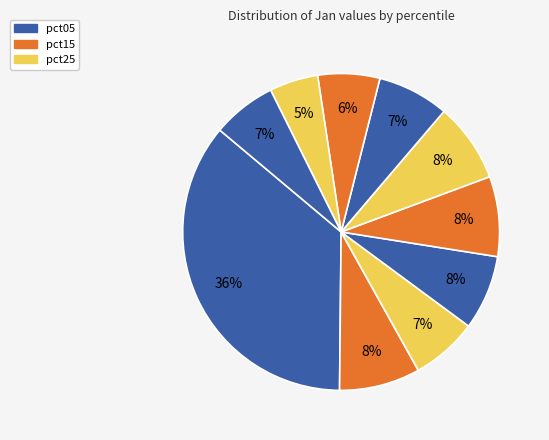

Which category has the biggest portion of the pie?

pct05